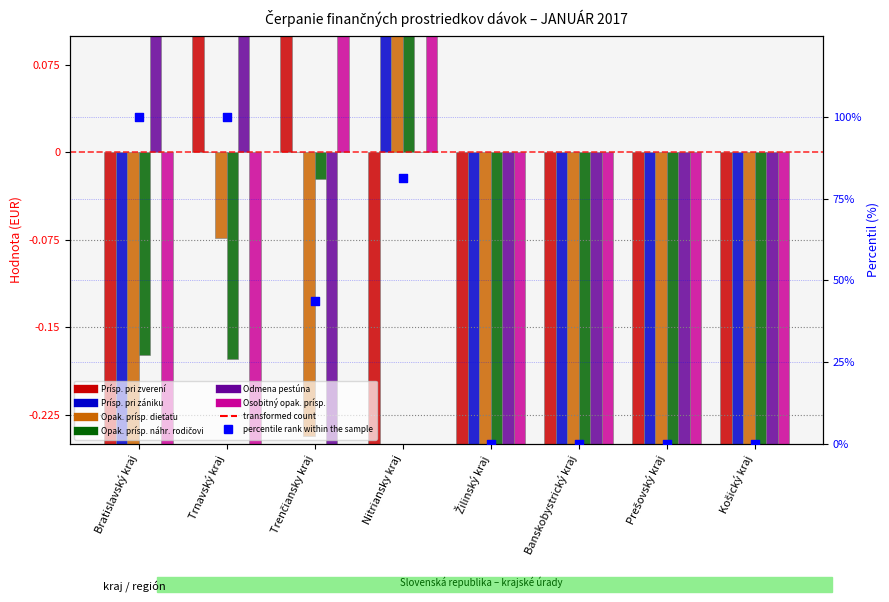

What are all the series names shown in the legend?

Prísp. pri zverení, Prísp. pri zániku, Opak. prísp. dieťaťu, Opak. prísp. náhr. rodičovi, Odmena pestúna, Osobitný opak. prísp.